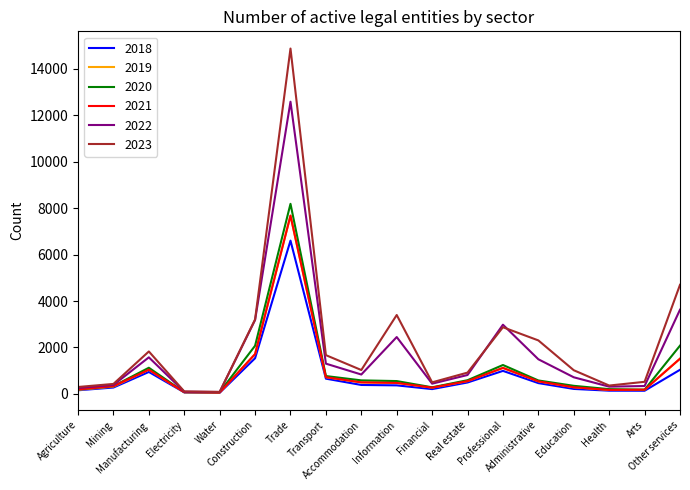

Which series has the largest range (max minus min)?

2023